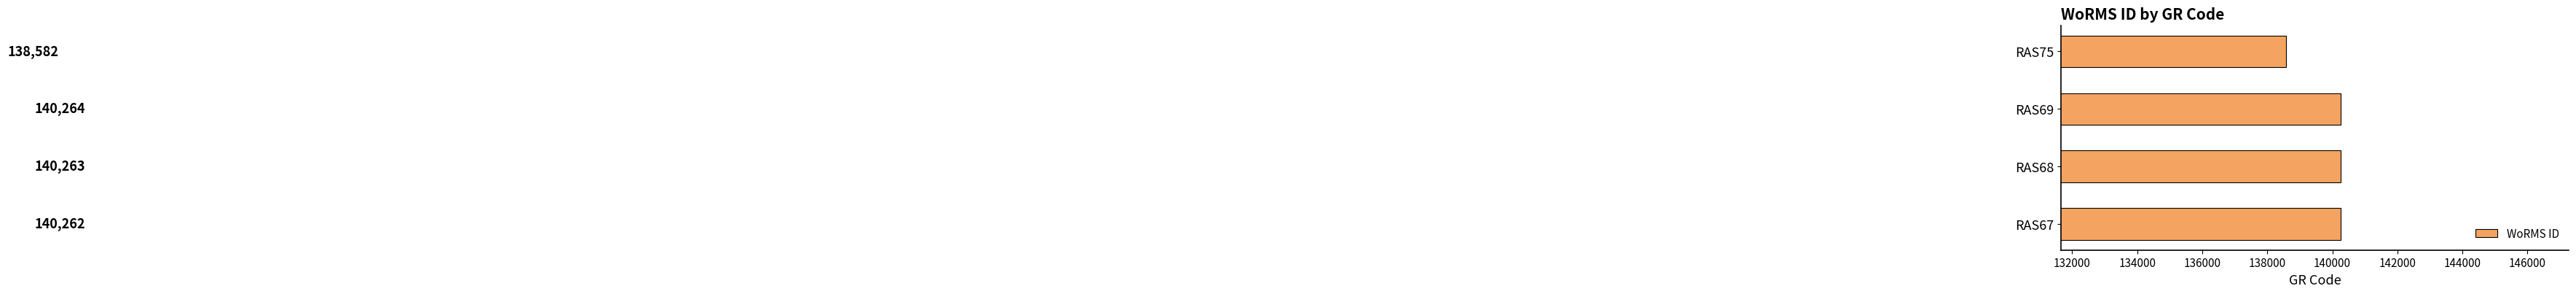

Reading top to bottom, what are all the values shown in this chart?

RAS75=138582	RAS69=140264	RAS68=140263	RAS67=140262